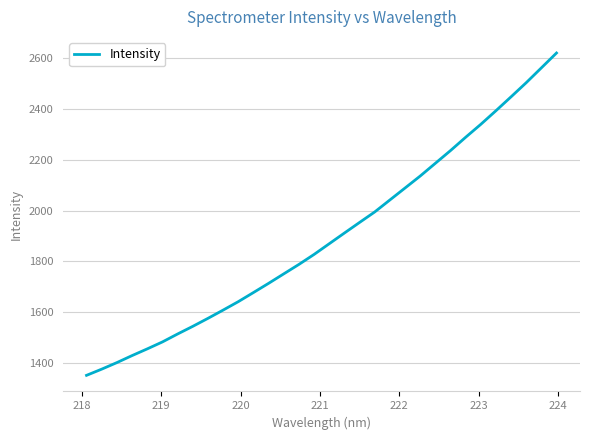

What is the difference between the maximum and minimum values?

1266.4